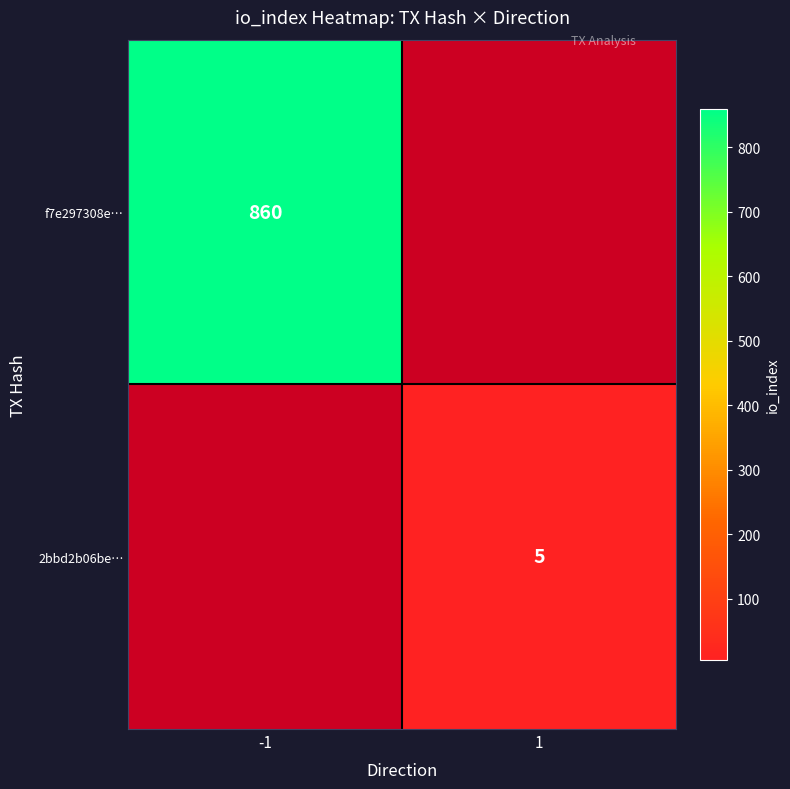

How many data points does each series have?

2